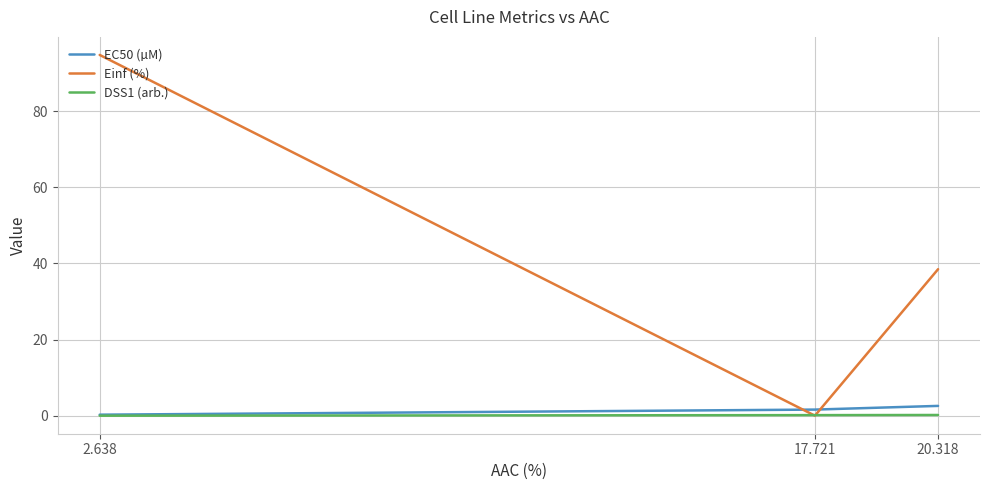

What are all the series names shown in the legend?

EC50 (µM), Einf (%), DSS1 (arb.)